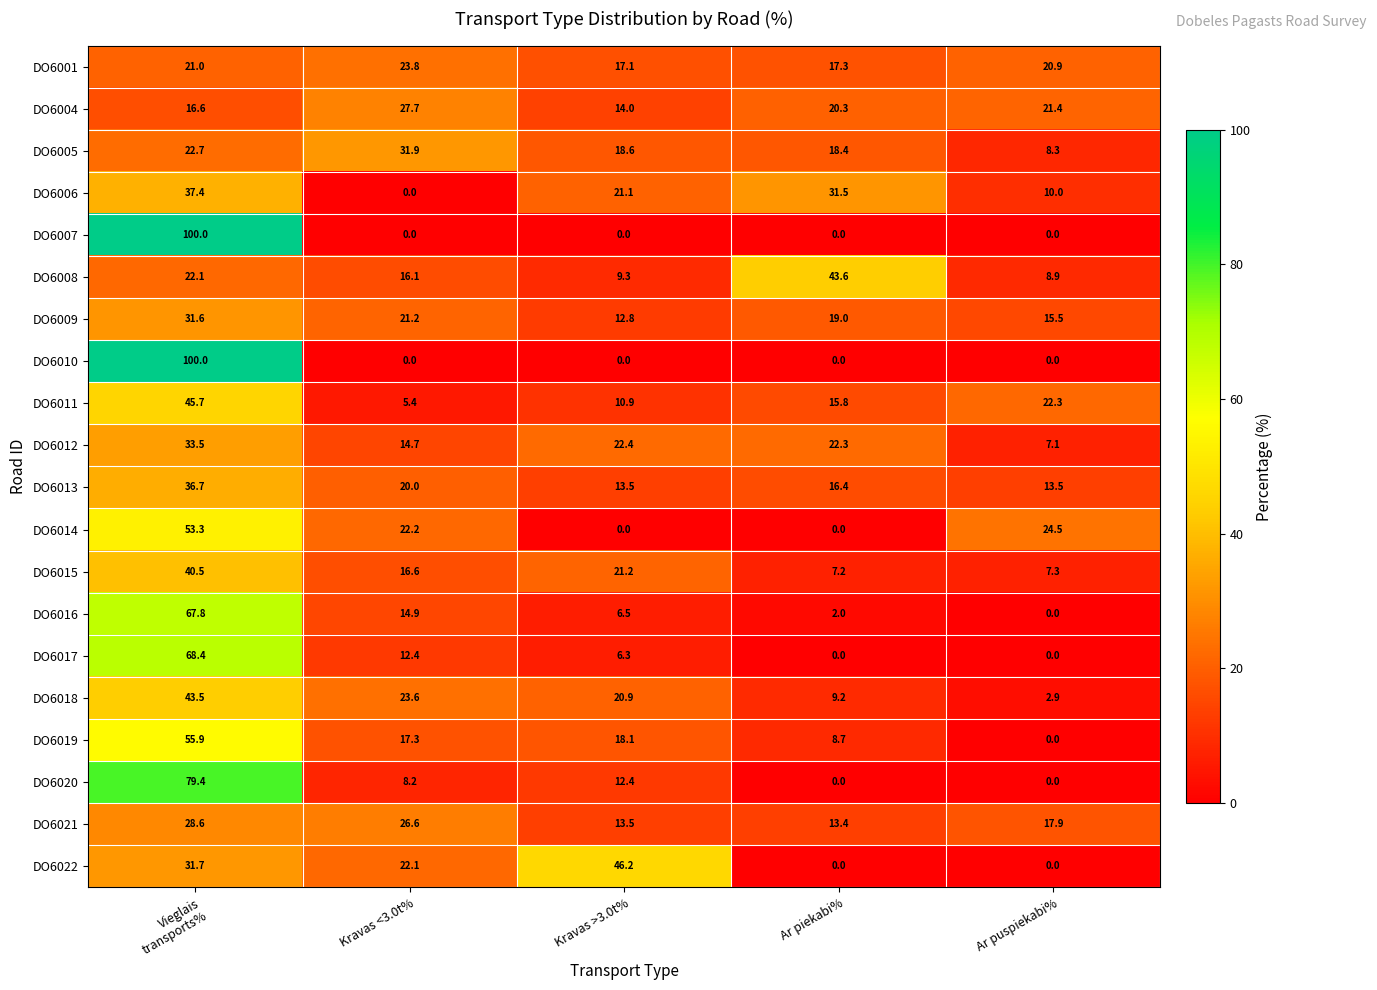

What is the sum of the DO6021 values at Kravas >3.0t% and Ar puspiekabi%?

31.4